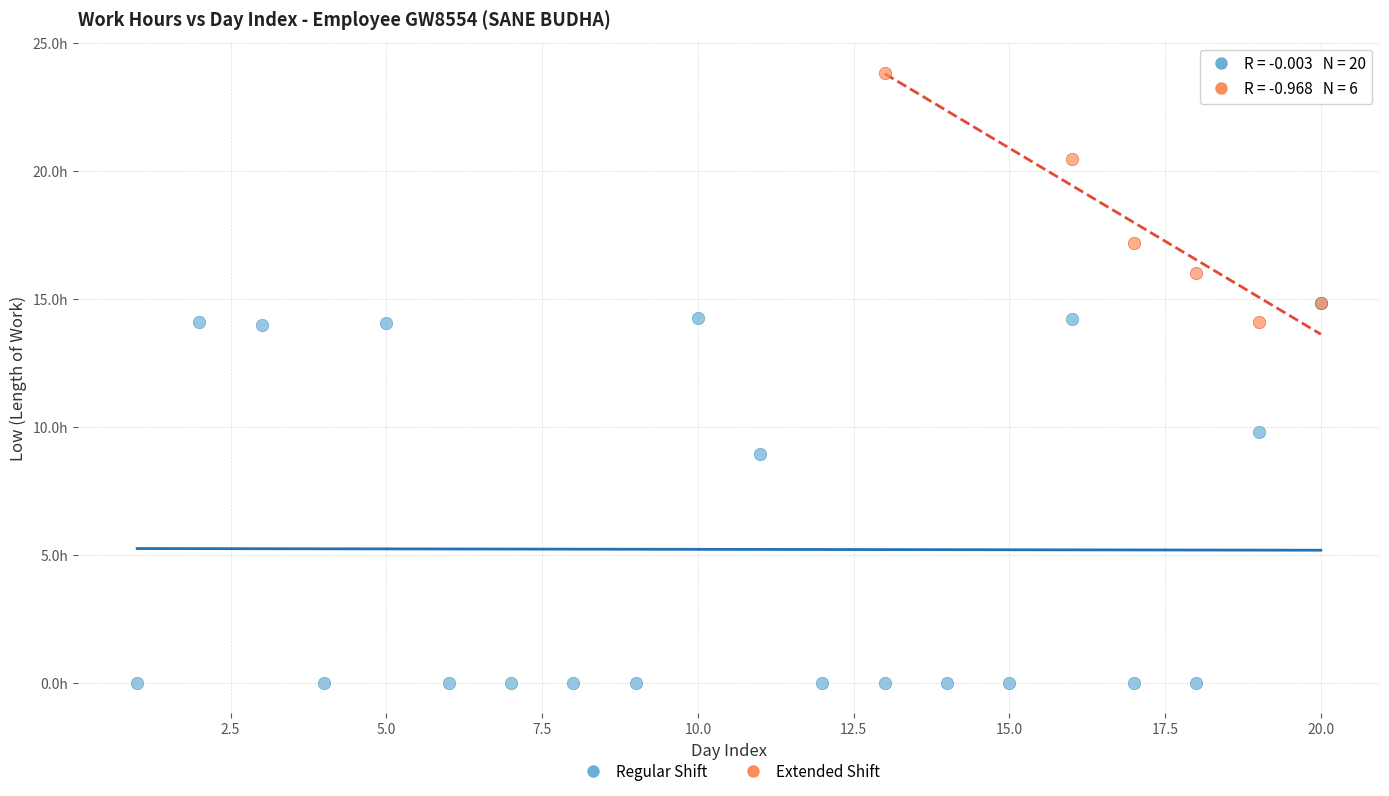

Which series has the widest spread of Y values?

Regular Shift